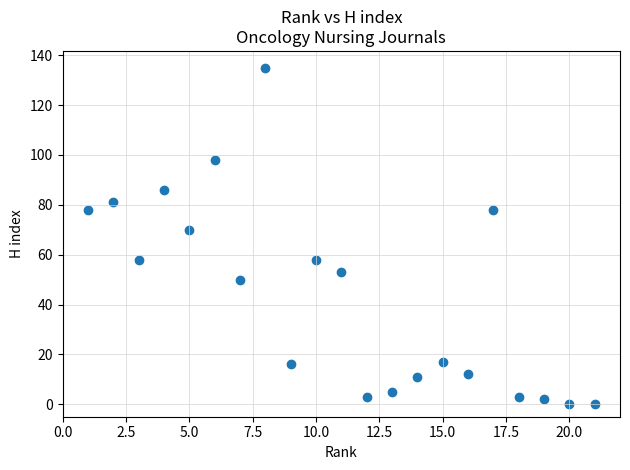

What Y value in the scatter plot is closest to 67?

70